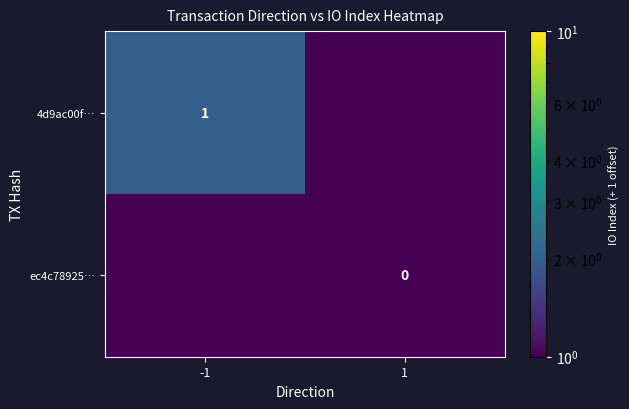

The 4d9ac00f… series shows 1 at -1. True or false?

True